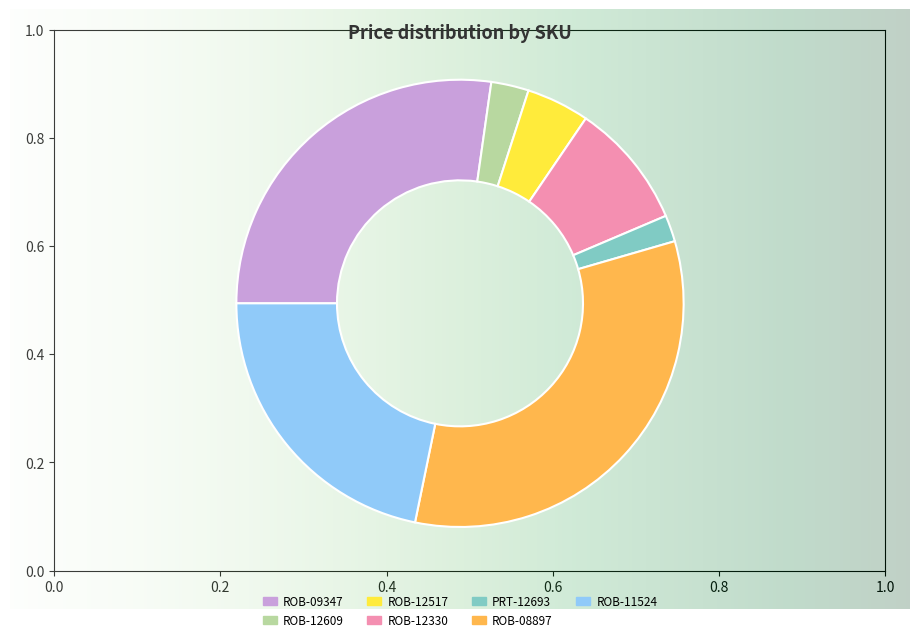

What portion of the pie excludes ROB-12517?

95.4%